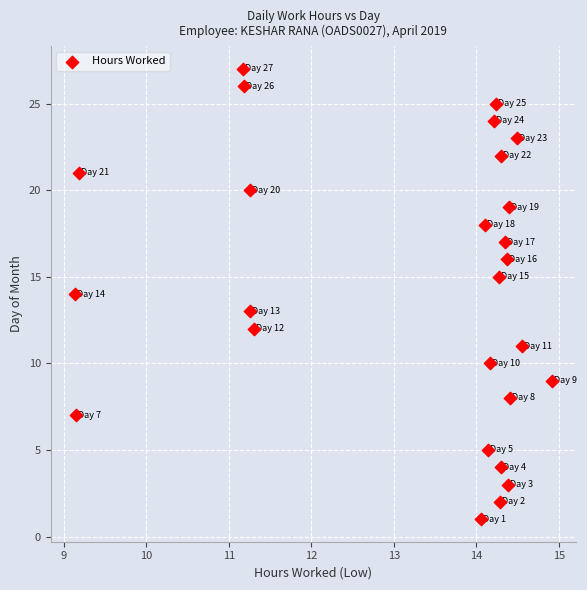

What is the range of Y values (max minus min)?

26